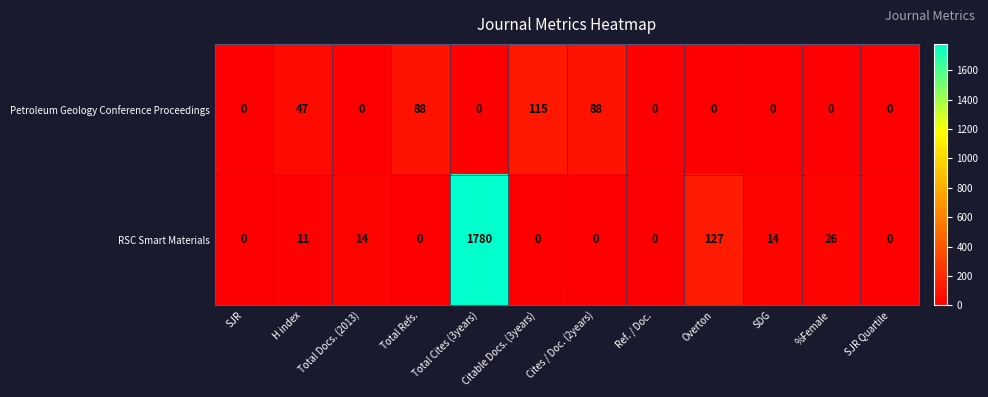

At which label is Petroleum Geology Conference Proceedings closest to 57?

H index